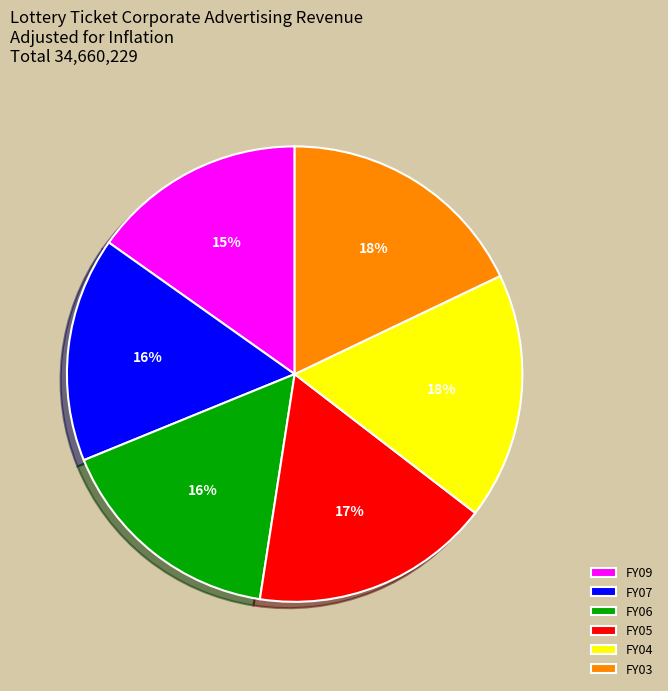

Is the sum of FY03 and FY06 greater than half?

No